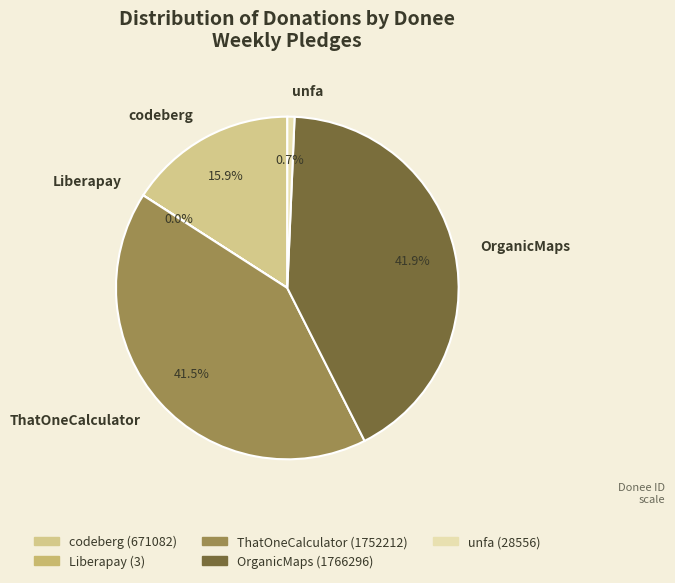

What percentage is NOT represented by codeberg?

84.1%